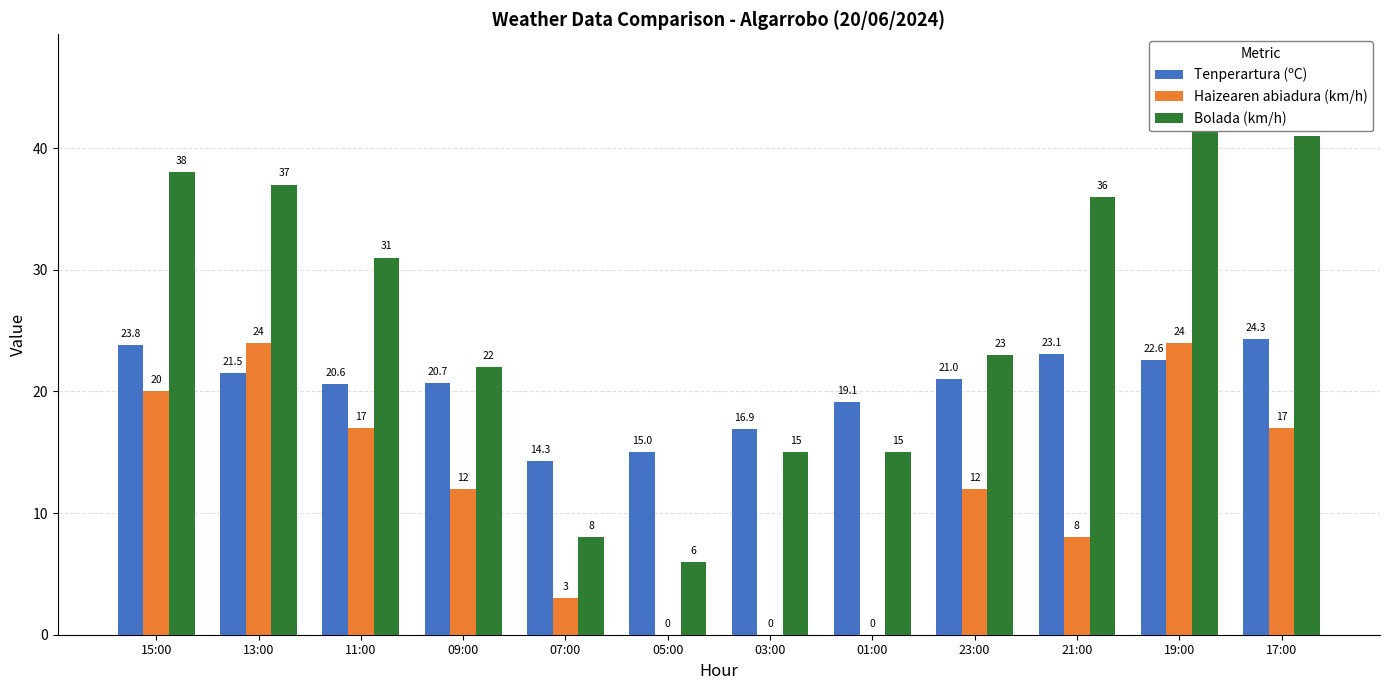

What is the highest value of the Tenperartura (ºC) series?

24.3